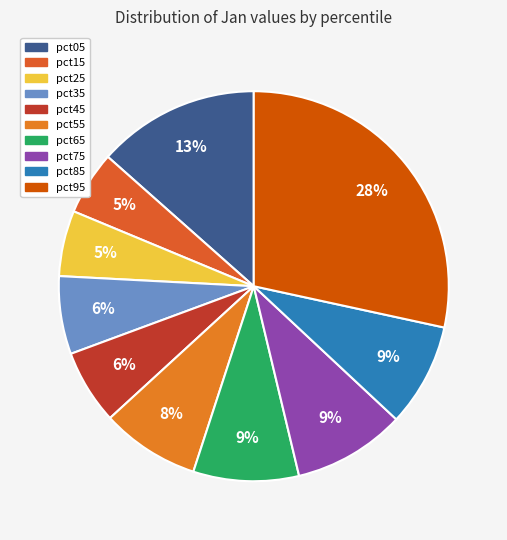

Count the number of slices in the pie.

10